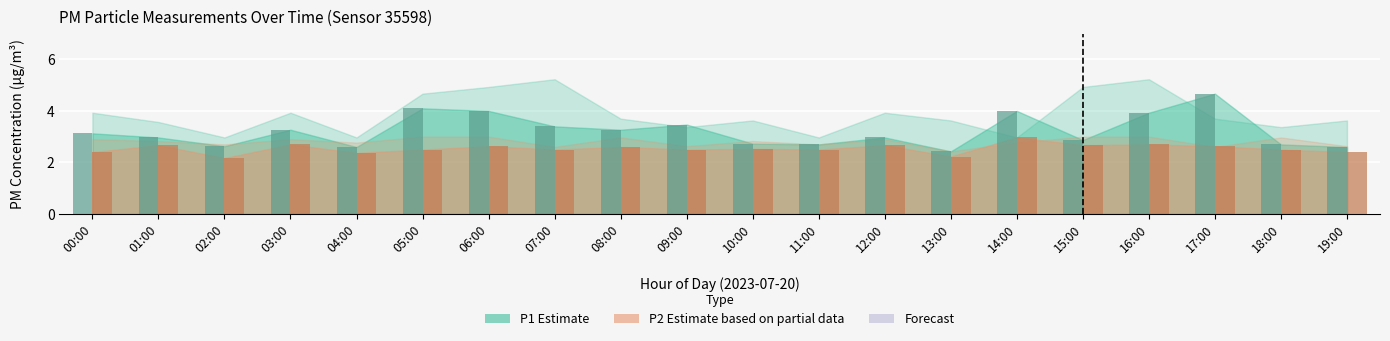

Which label corresponds to the smallest value in the chart?

02:00